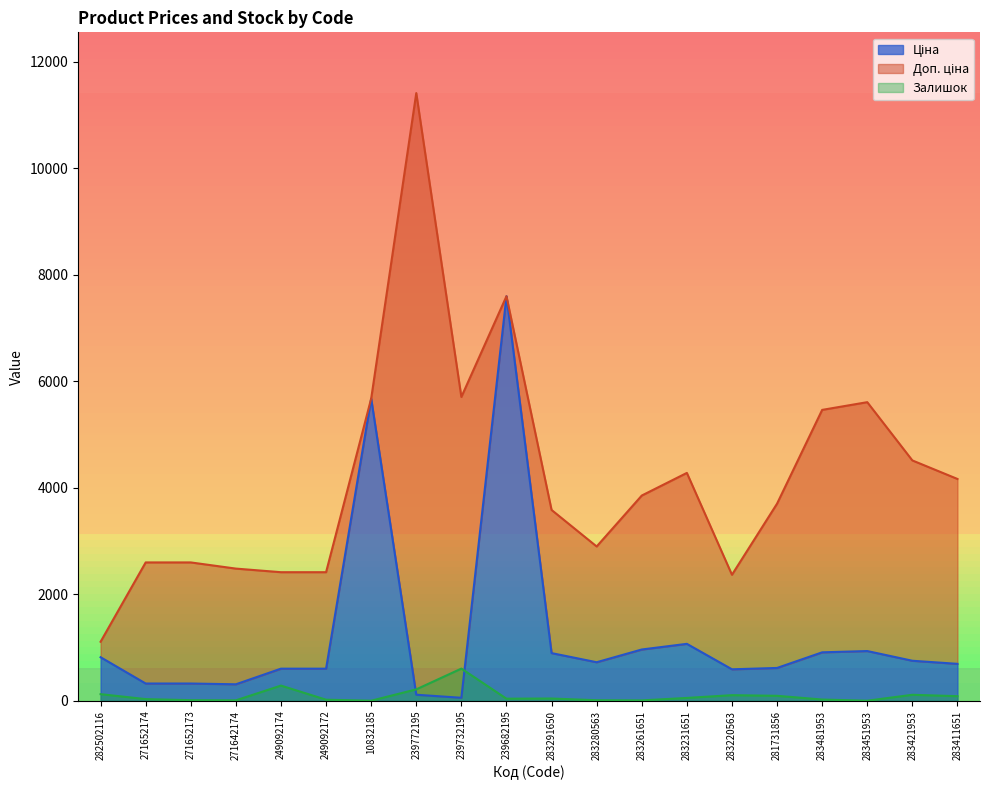

The Ціна series shows 11.9 at 239732195. True or false?

False